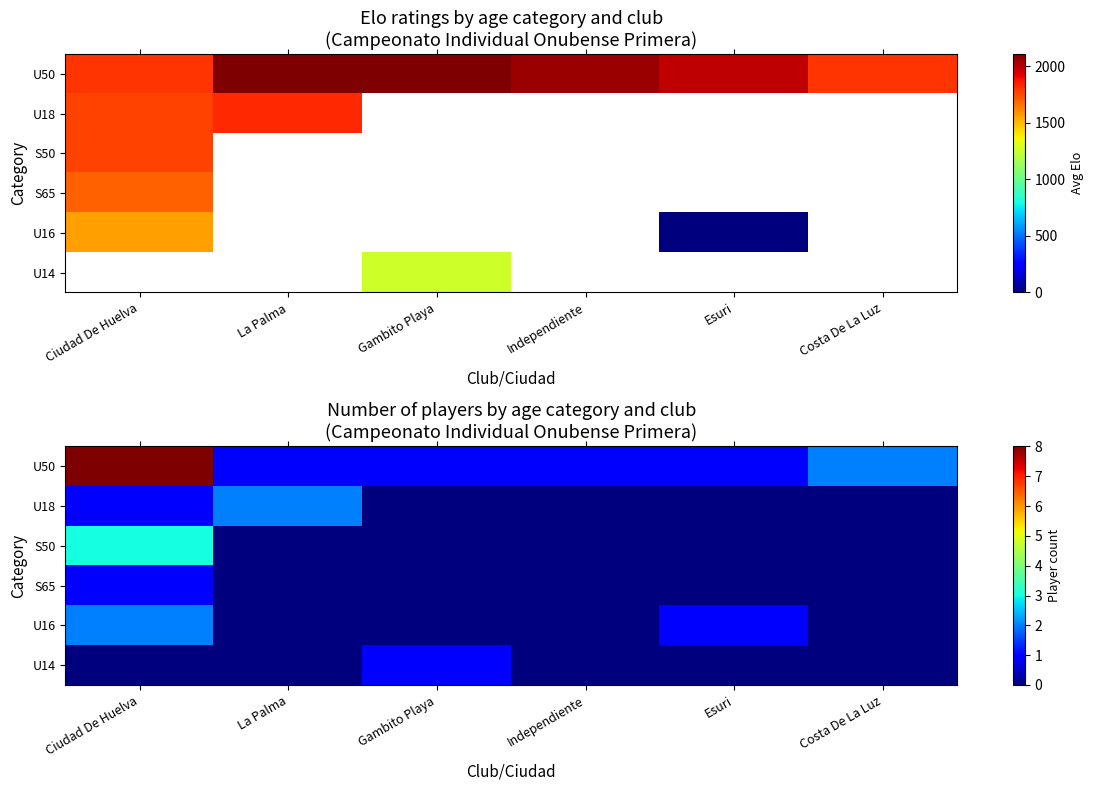

Which series has the widest spread of values?

U50